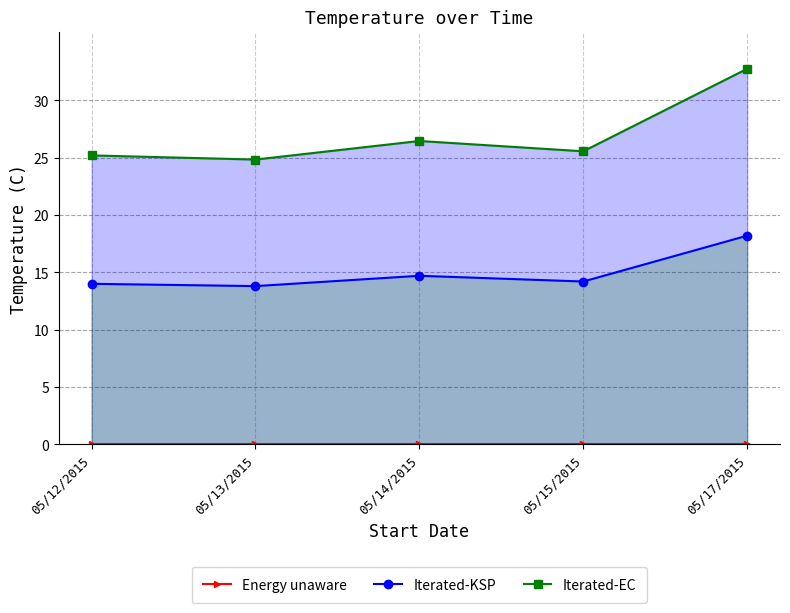

What is the value of the Iterated-KSP point at the 2nd from the left?

13.8